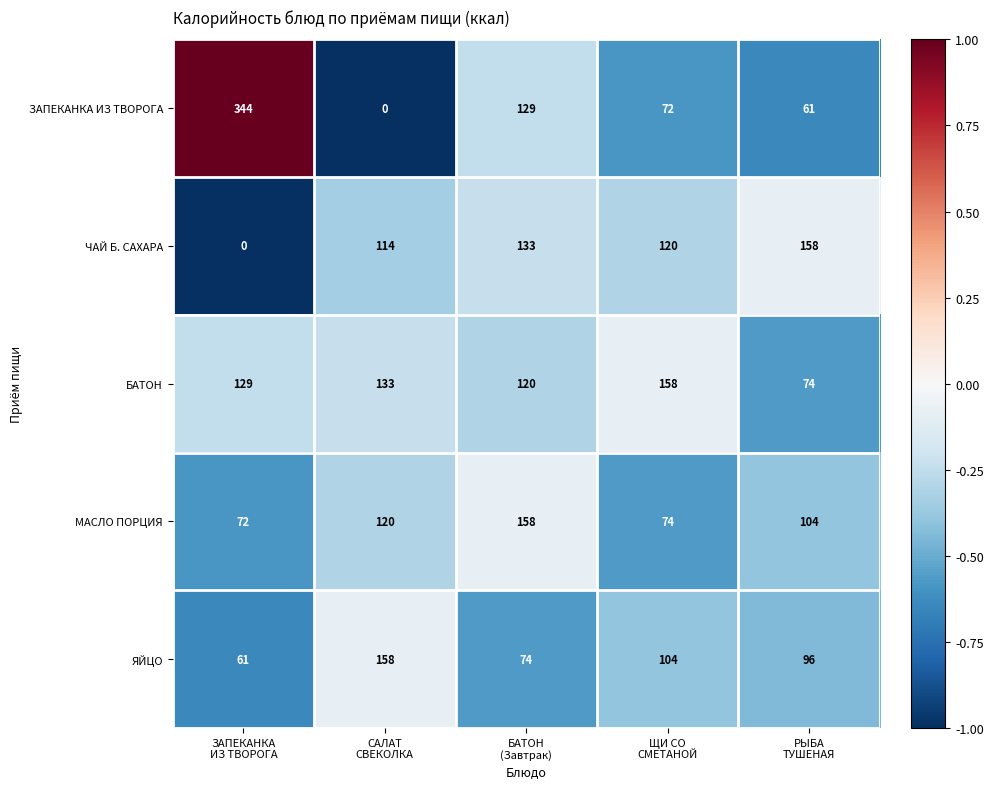

What is the average value of the ЧАЙ Б. САХАРА series?

105